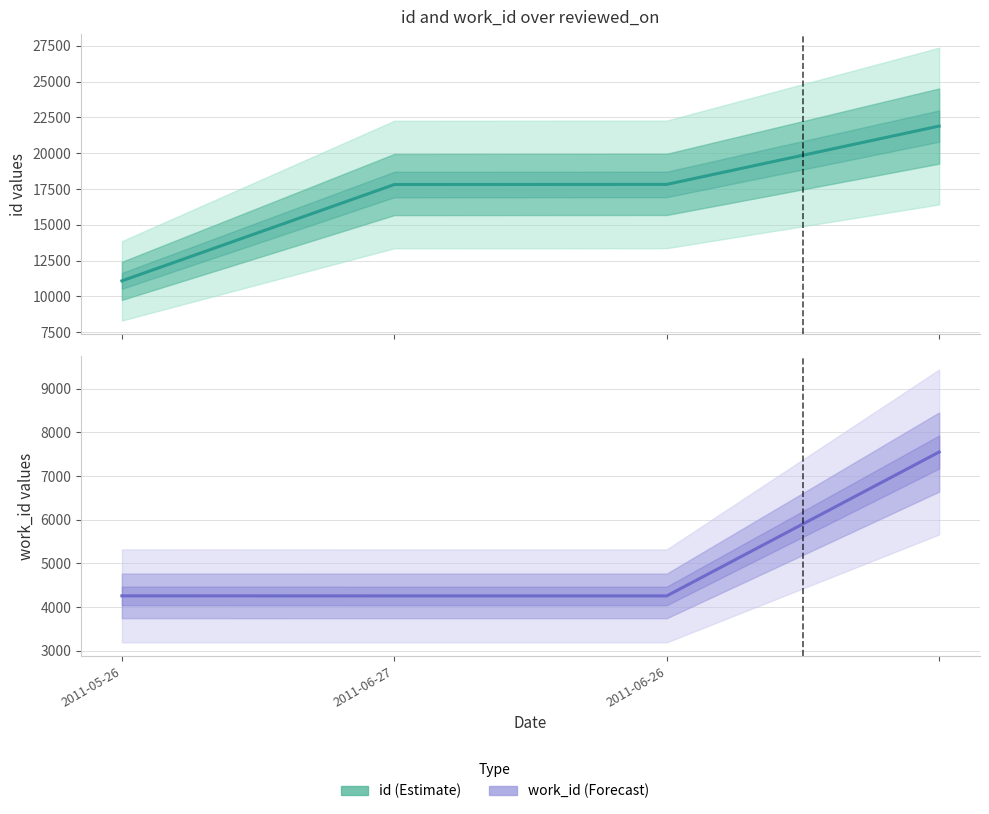

How many data points does each series have?

4